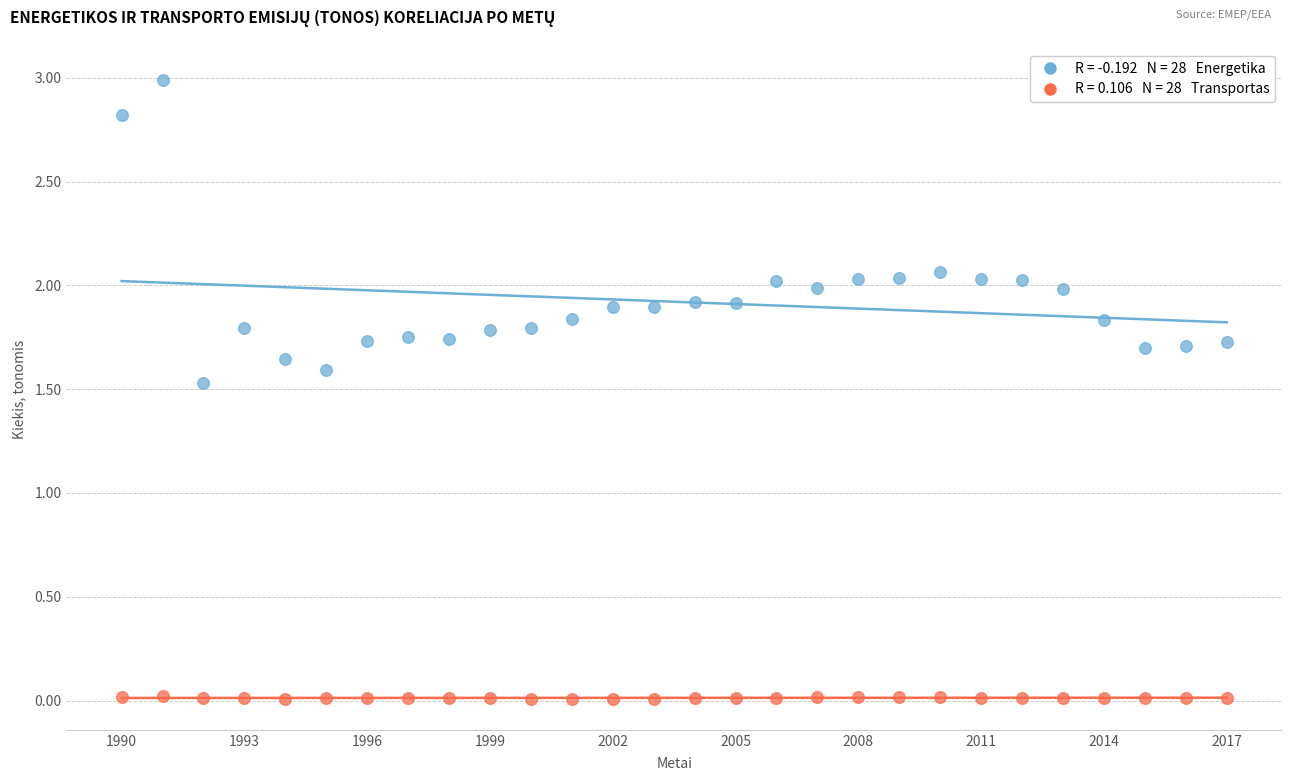

Across all series, what Y value is closest to 1?

1.5